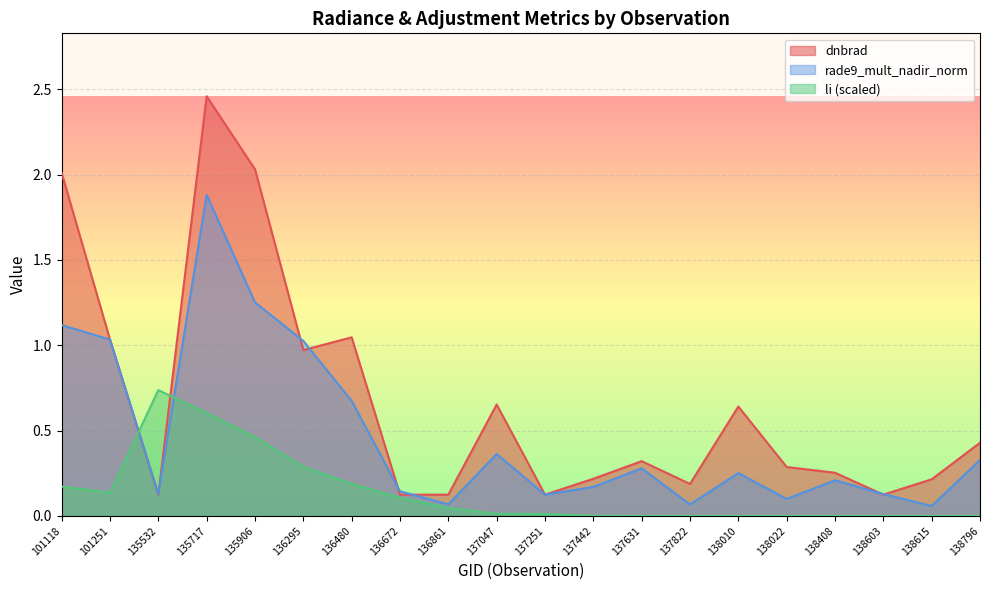

Reading left to right, extract all data points from this chart.

dnbrad: 2.0	1.0	0.1	2.5	2.0	1.0	1.0	0.1	0.1	0.7	0.1	0.2	0.3	0.2	0.6	0.3	0.3	0.1	0.2	0.4
rade9_mult_nadir_norm: 1.1	1.0	0.1	1.9	1.3	1.0	0.7	0.1	0.1	0.4	0.1	0.2	0.3	0.1	0.3	0.1	0.2	0.1	0.1	0.3
li: 0.2	0.1	0.7	0.6	0.5	0.3	0.2	0.1	0.0	0.0	0.0	0.0	0.0	0.0	0.0	0.0	0.0	0.0	0.0	0.0